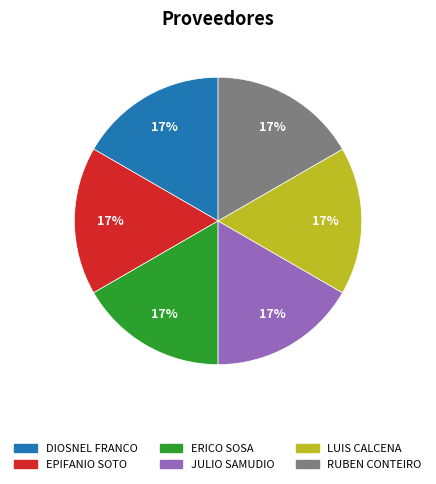

True or false: ERICO SOSA accounts for 7% of the total.

False